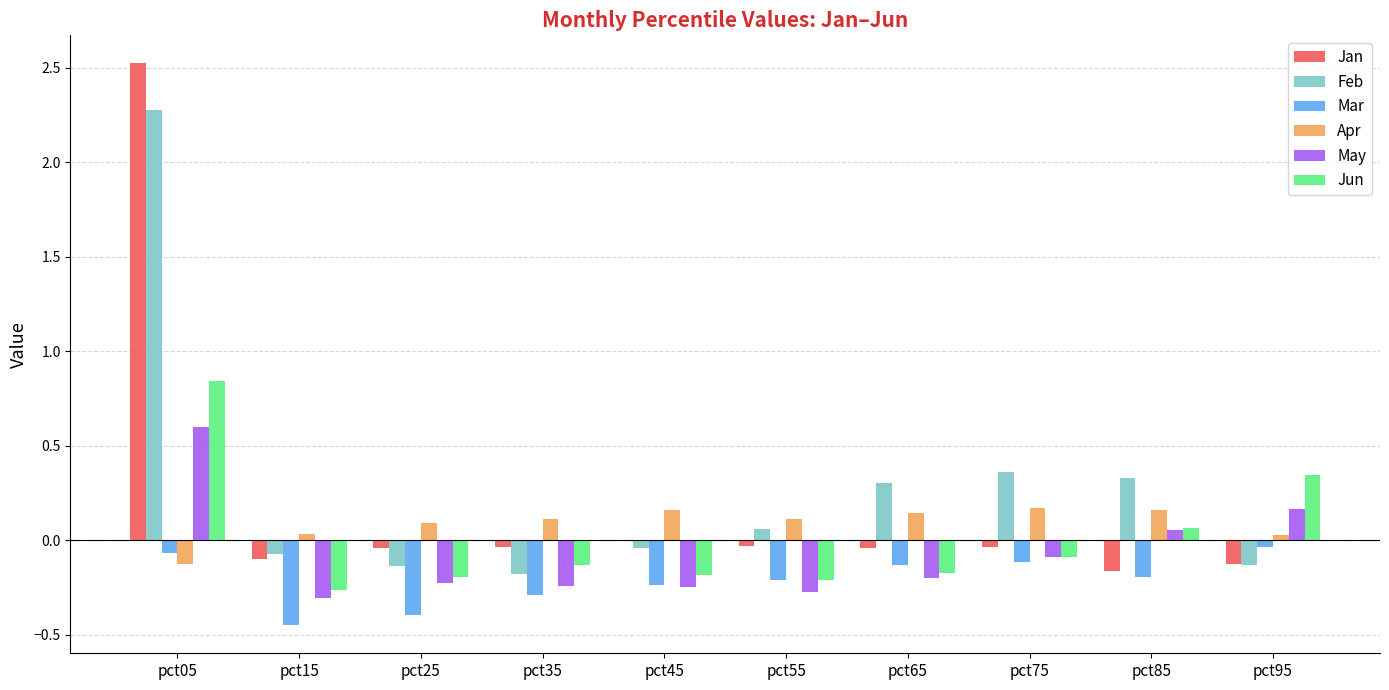

Count the number of categories in the chart.

10